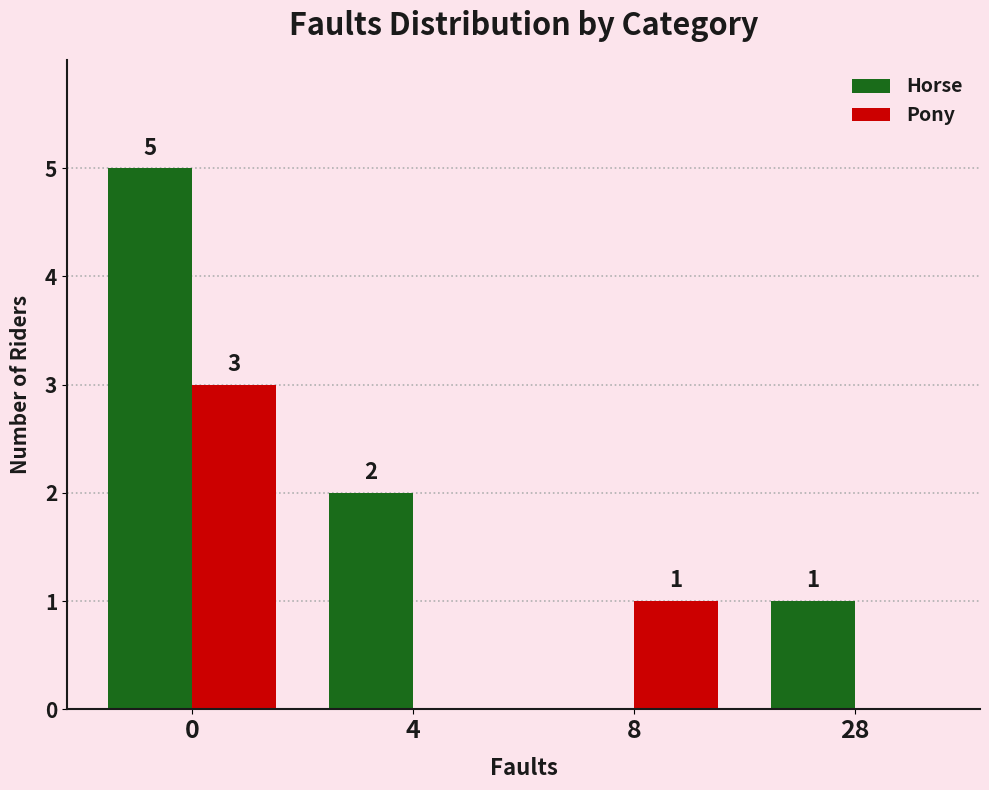

Is it true that Horse equals 3 at 4?

False